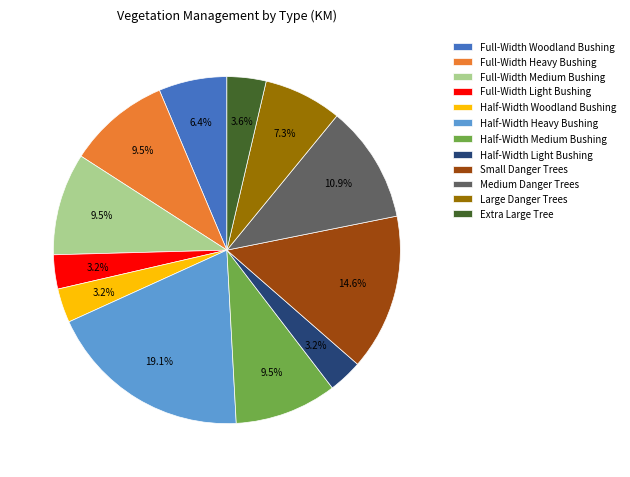

How many segments does this pie chart have?

12